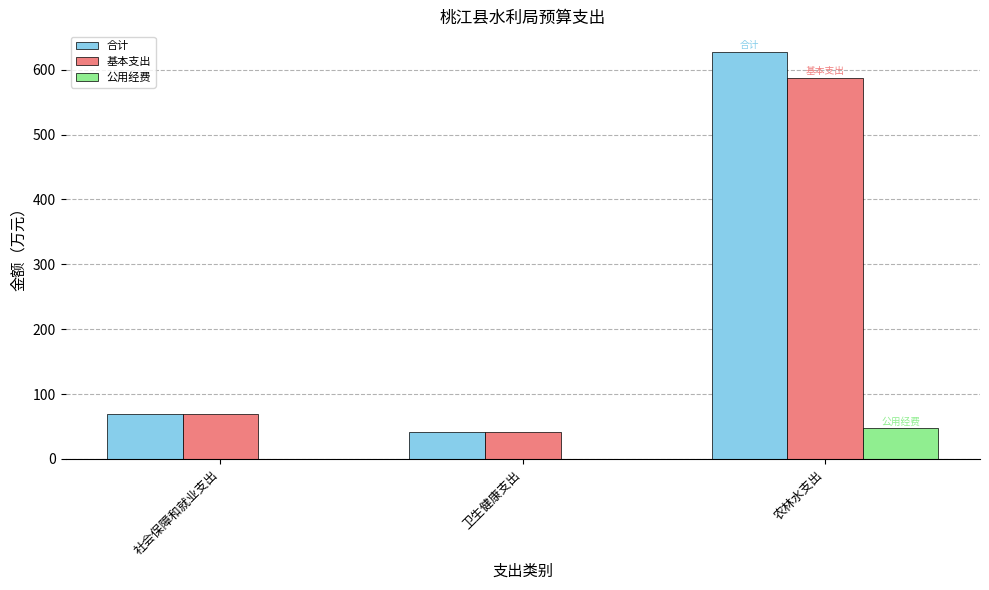

Is the value of 公用经费 at 社会保障和就业支出 greater than the value of 合计 at 农林水支出?

No